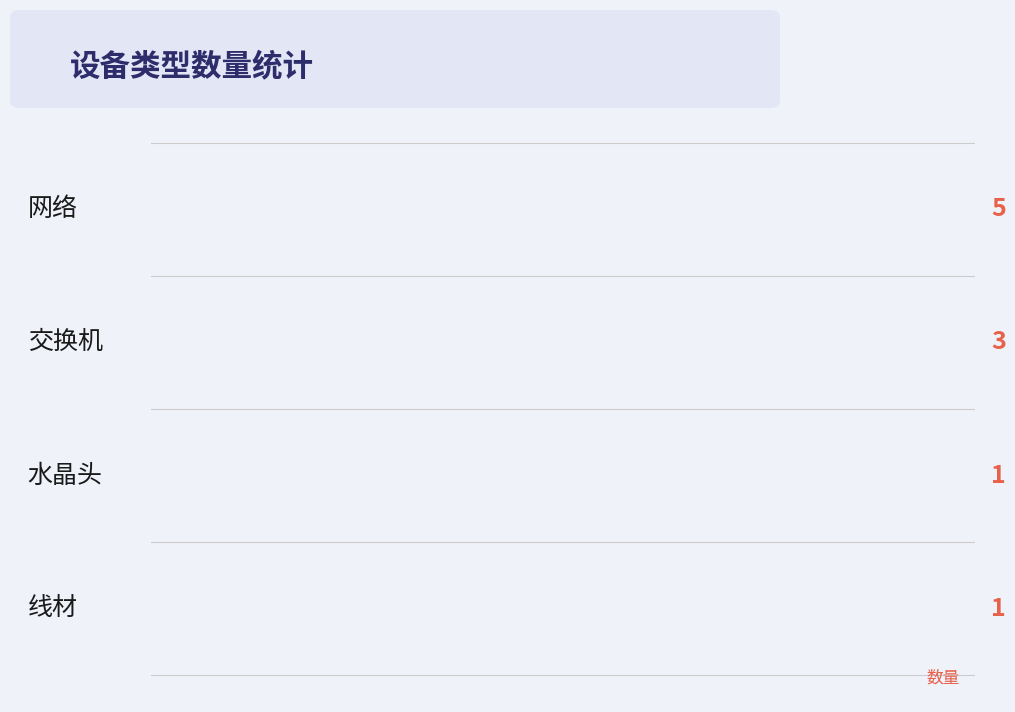

Reading right to left, list all the values displayed in this chart.

1	1	3	5